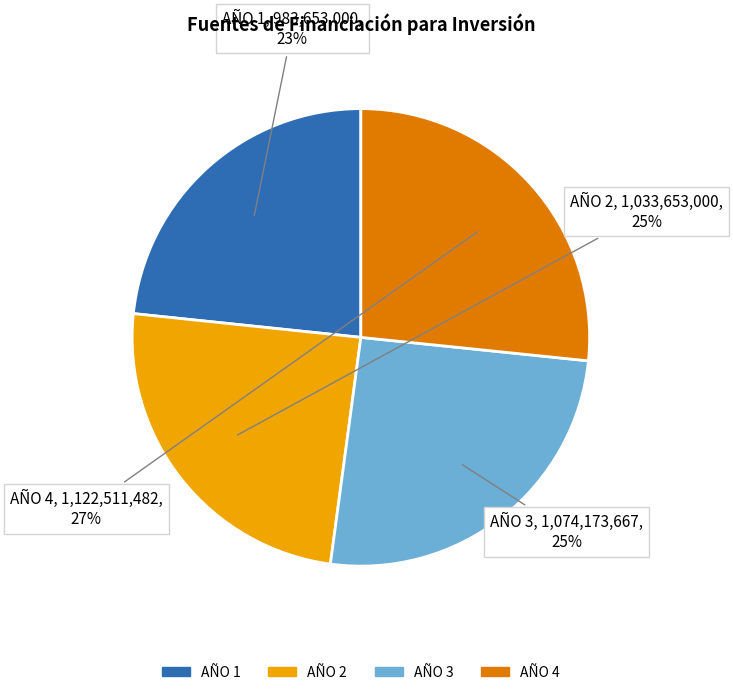

What is the largest slice in the pie chart?

AÑO 4